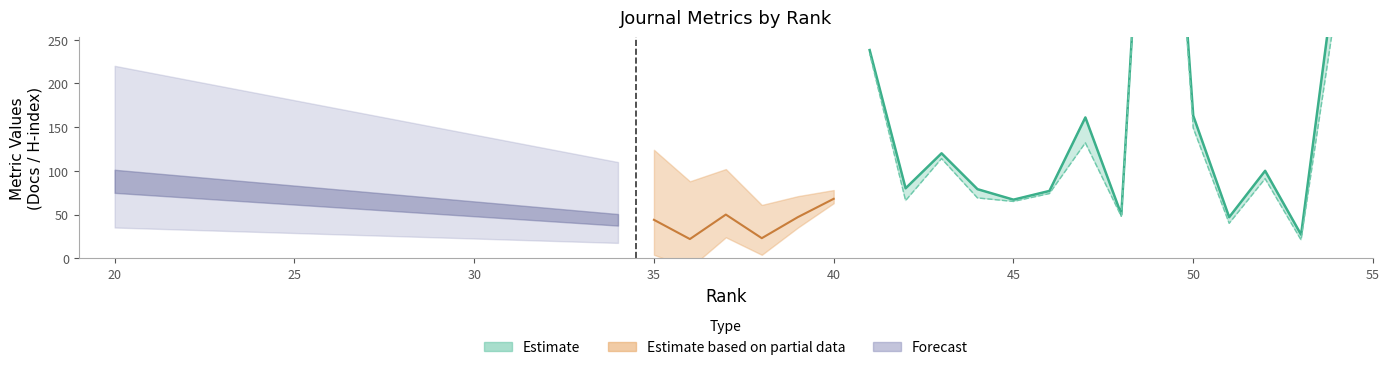

Reading left to right, transcribe all the data shown in this chart.

H index: 54=6	53=29	52=18	51=24	50=9	49=41	48=6	47=37	46=47	45=7	44=25	43=37	42=15	41=23	40=43	39=38	38=20	37=26	36=41	35=45
Total Docs. (3years): 54=340	53=27	52=100	51=47	50=163	49=743	48=50	47=161	46=77	45=67	44=79	43=120	42=80	41=238	40=68	39=47	38=23	37=50	36=22	35=44
Citable Docs. (3years): 54=295	53=21	52=91	51=40	50=149	49=738	48=48	47=132	46=74	45=65	44=69	43=114	42=66	41=234	40=68	39=47	38=19	37=33	36=21	35=41